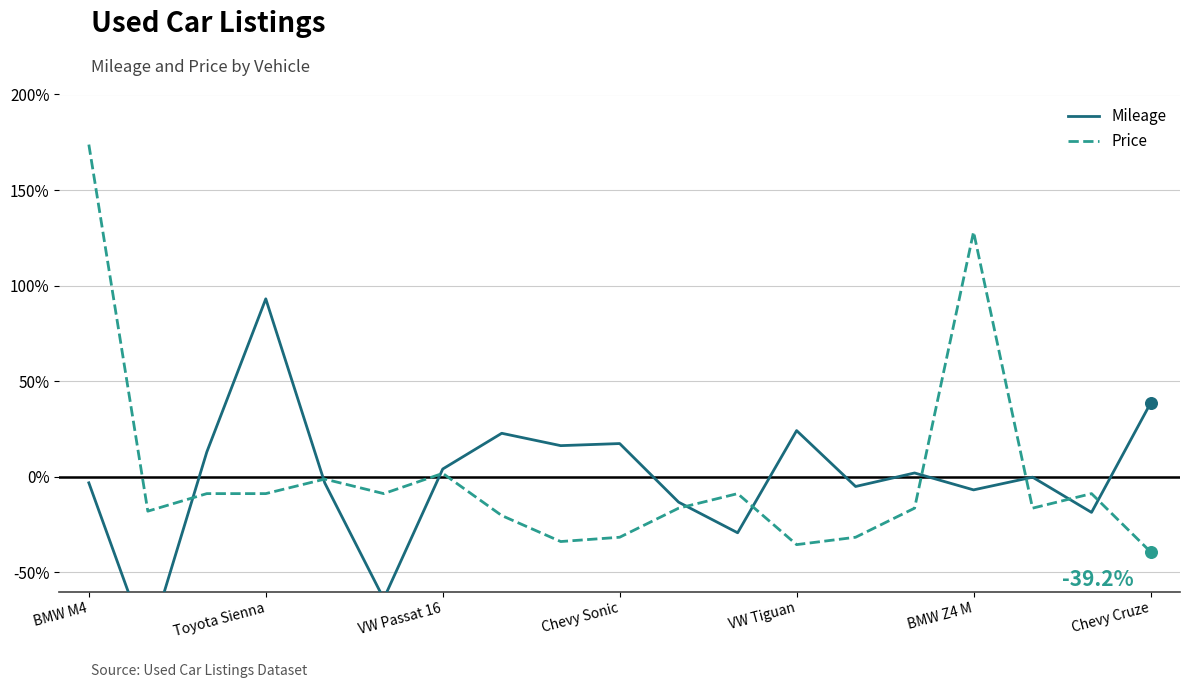

What is the total value across all series at 7?

2.6